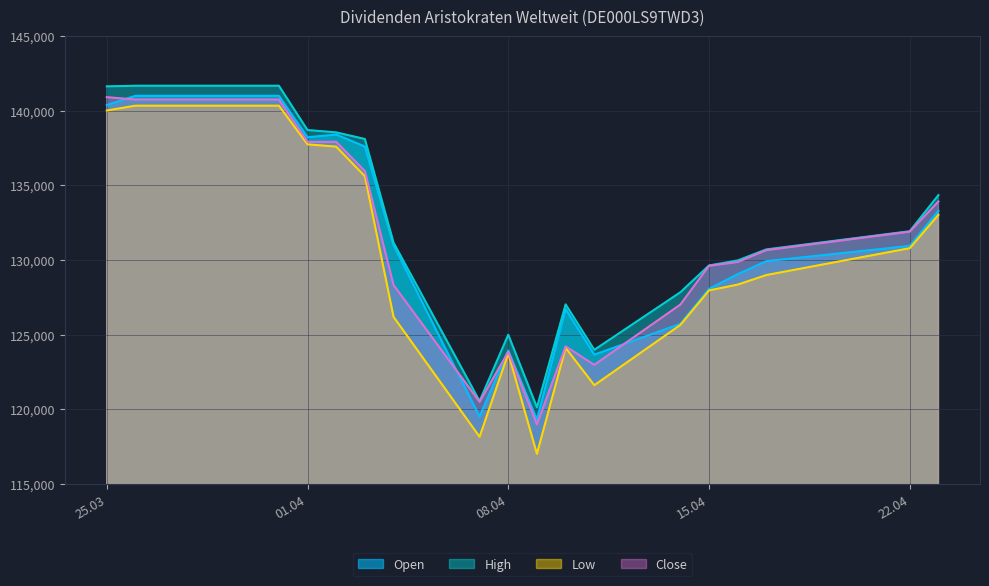

Rank the series by their maximum value, from lowest to highest.

Low, Close, Open, High